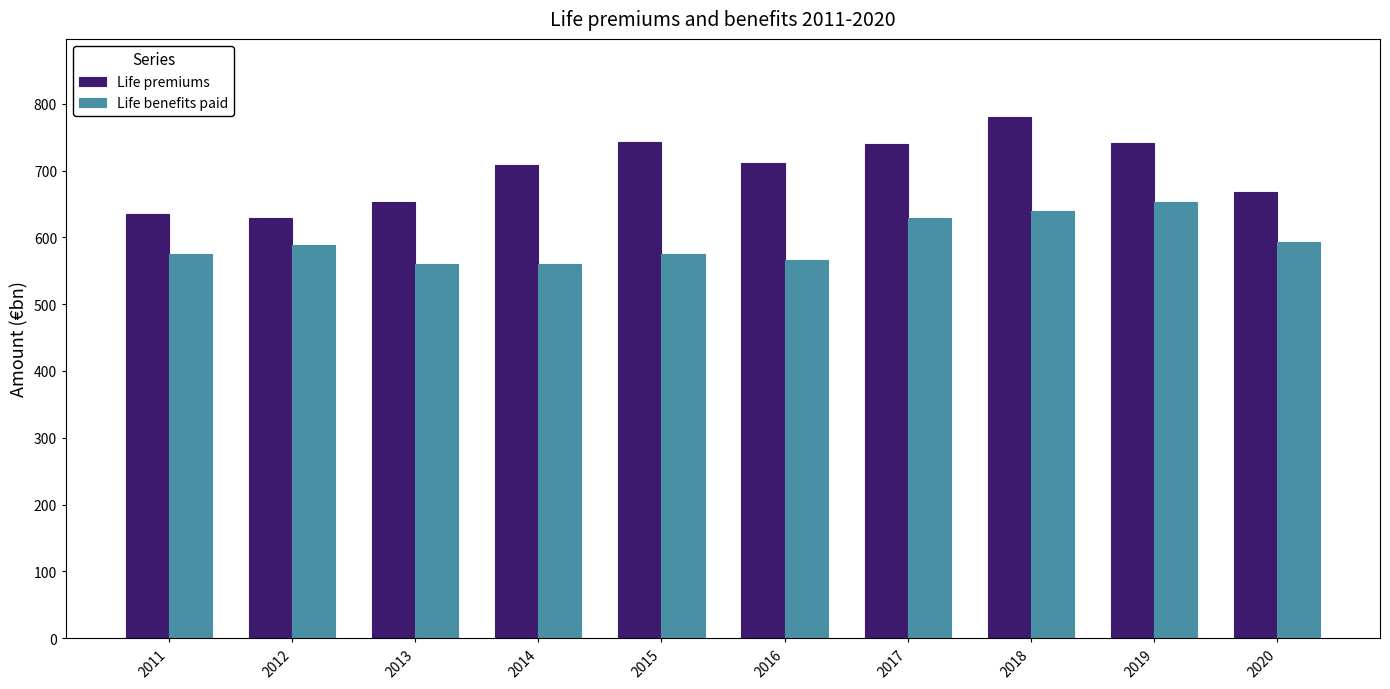

What is the minimum value shown in the chart?

560.1